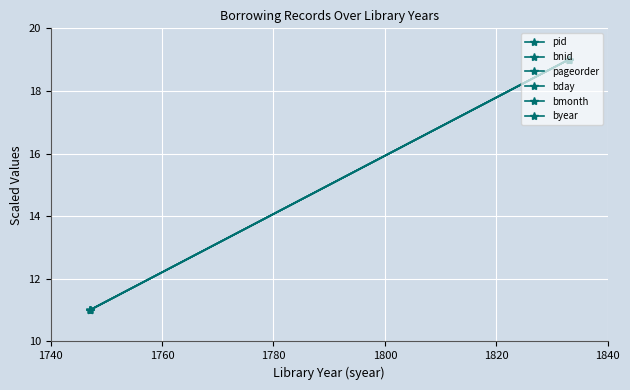

Count the pid values in the range 11 to 19.

2